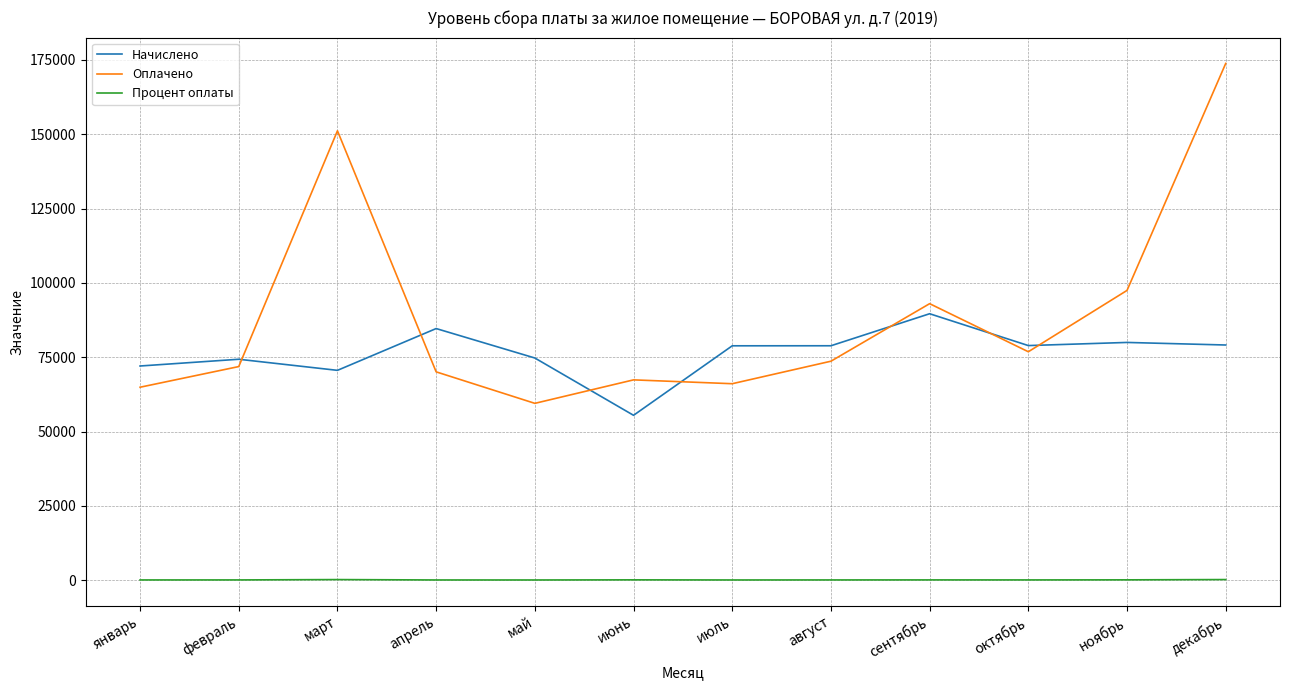

True or false: Начислено and Процент оплаты intersect in this chart.

False